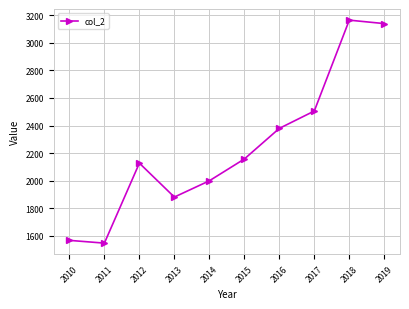

What is the change in value from 2010 to 2017?

+938